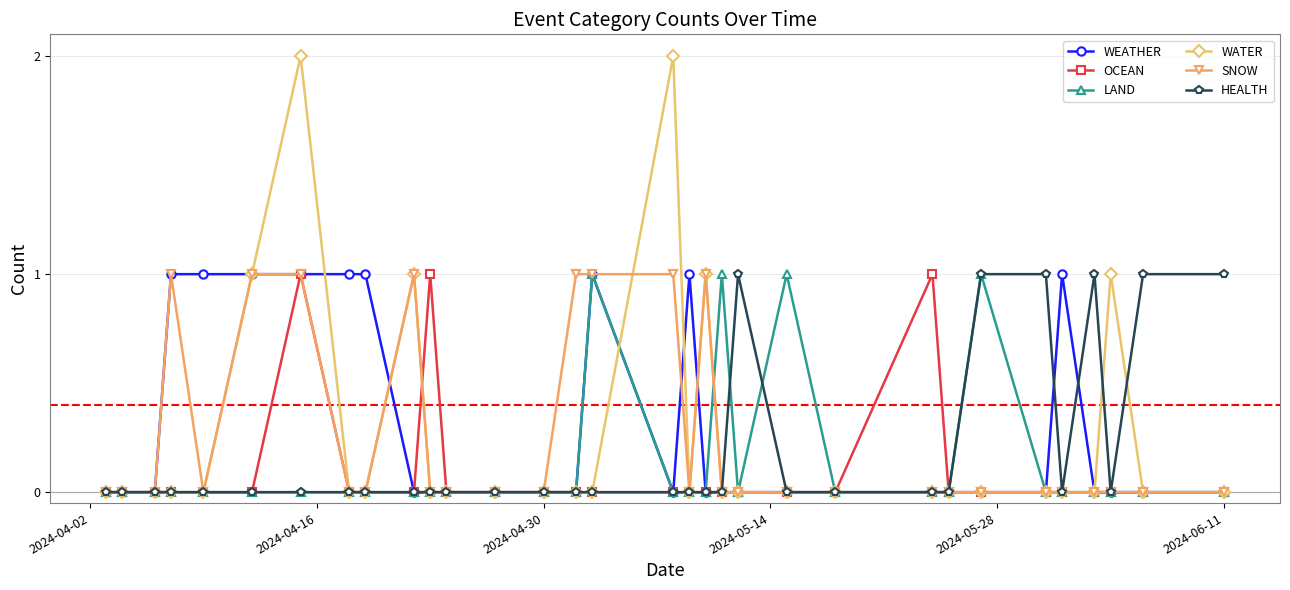

Which series has the widest spread of values?

WATER